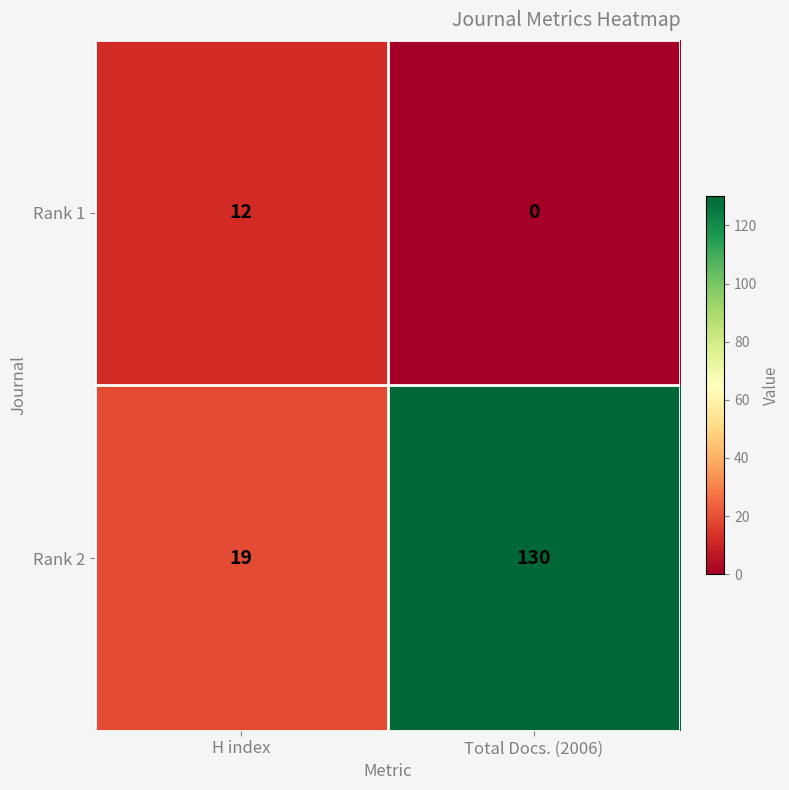

Which series has the largest total across all categories?

Rank 2